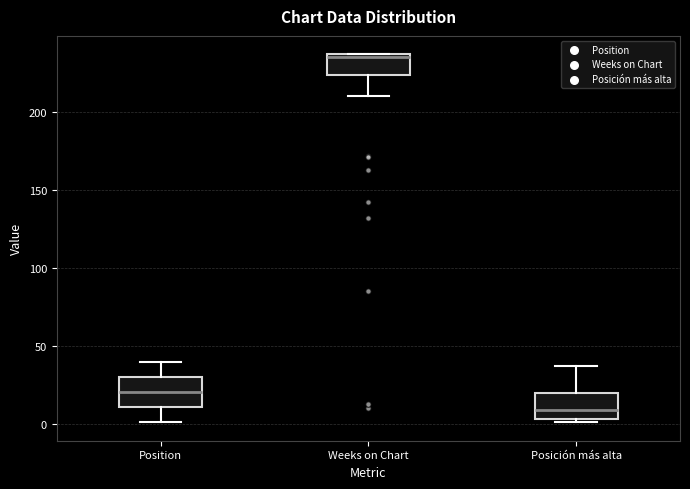

Where does the lower whisker of the box for Position end on the y-axis? The values are not printed on the chart, so give them approximately, as read against the axis.

0